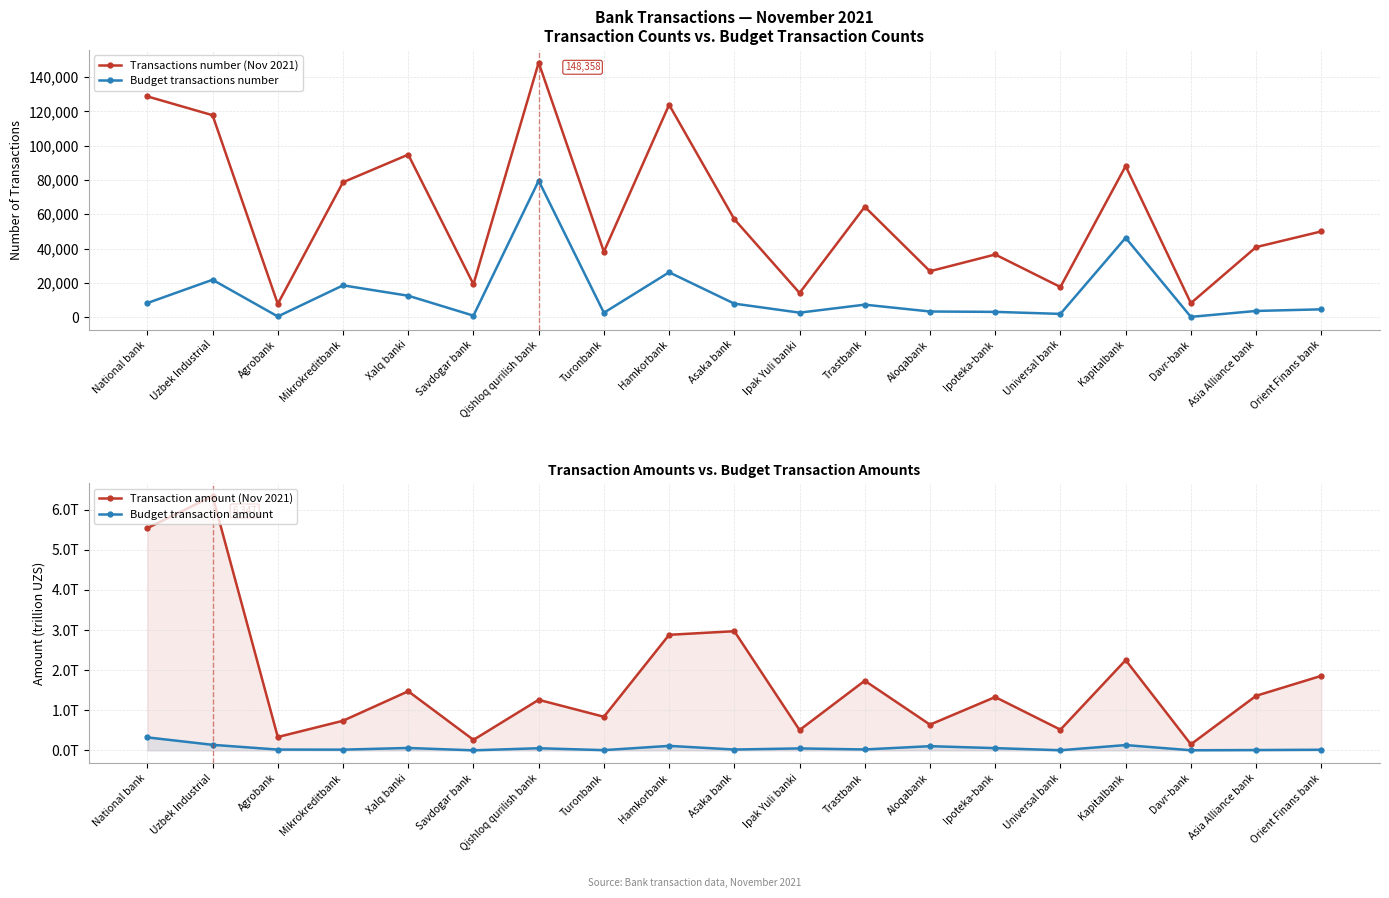

Which category has the lowest value across all series?

Savdogar bank